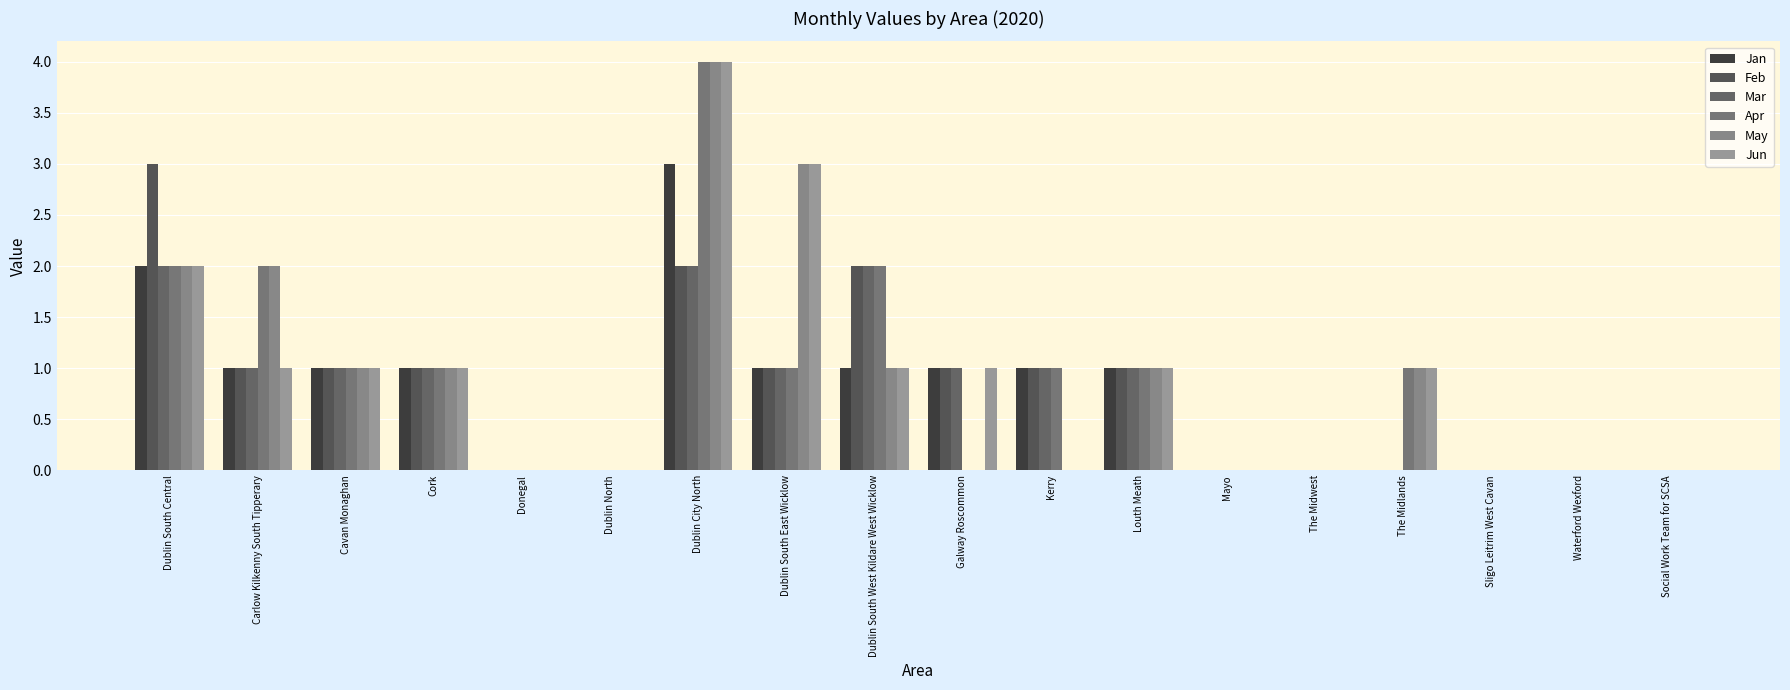

What is the sum of all Jan values?

13